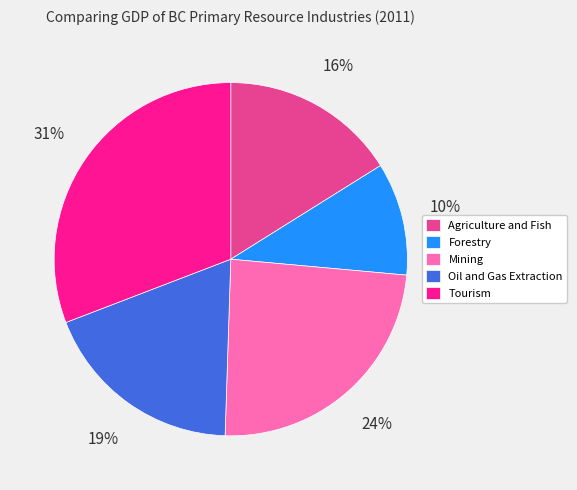

To the nearest percent, what portion does Forestry represent?

10%